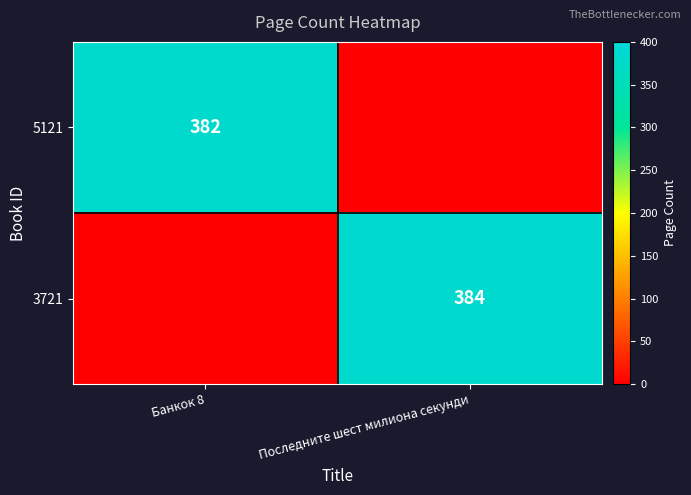

List the series in order of their peak value, lowest first.

5121, 3721